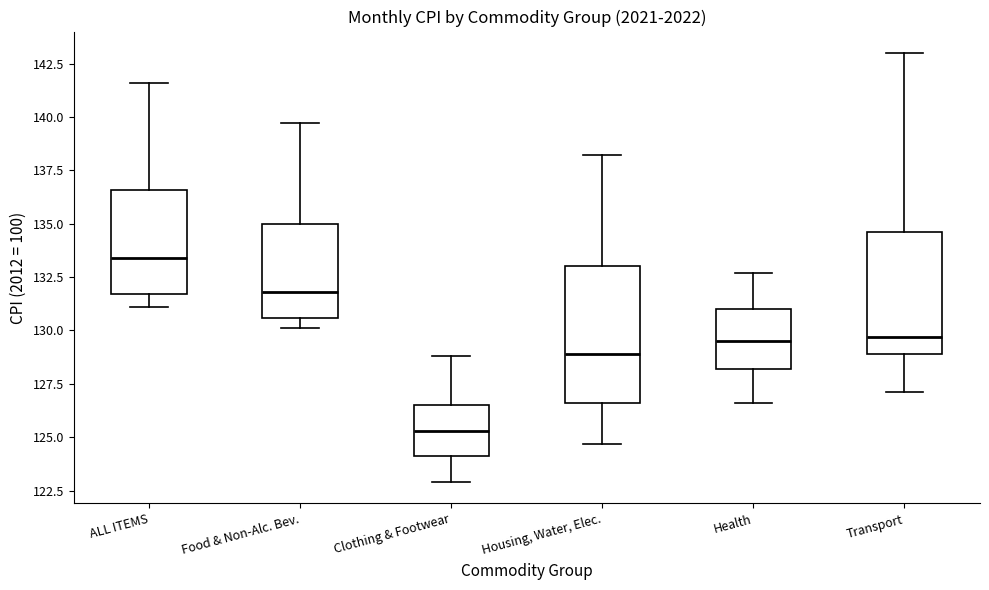

Reading left to right, transcribe this box plot: for each box, give where its median line is, the range the box spans, and where its two whiskers end, as read against the y-axis. The values are not printed on the chart, so give them approximately, as read against the axis.

ALL ITEMS: median 133.5, box 131.5 to 136.5, whiskers 131.0 to 141.5
Food & Non-Alc. Bev.: median 132.0, box 130.5 to 135.0, whiskers 130.0 to 139.5
Clothing & Footwear: median 125.5, box 124.0 to 126.5, whiskers 123.0 to 129.0
Housing, Water, Elec.: median 129.0, box 126.5 to 133.0, whiskers 124.5 to 138.0
Health: median 129.5, box 128.0 to 131.0, whiskers 126.5 to 132.5
Transport: median 129.5, box 129.0 to 134.5, whiskers 127.0 to 143.0